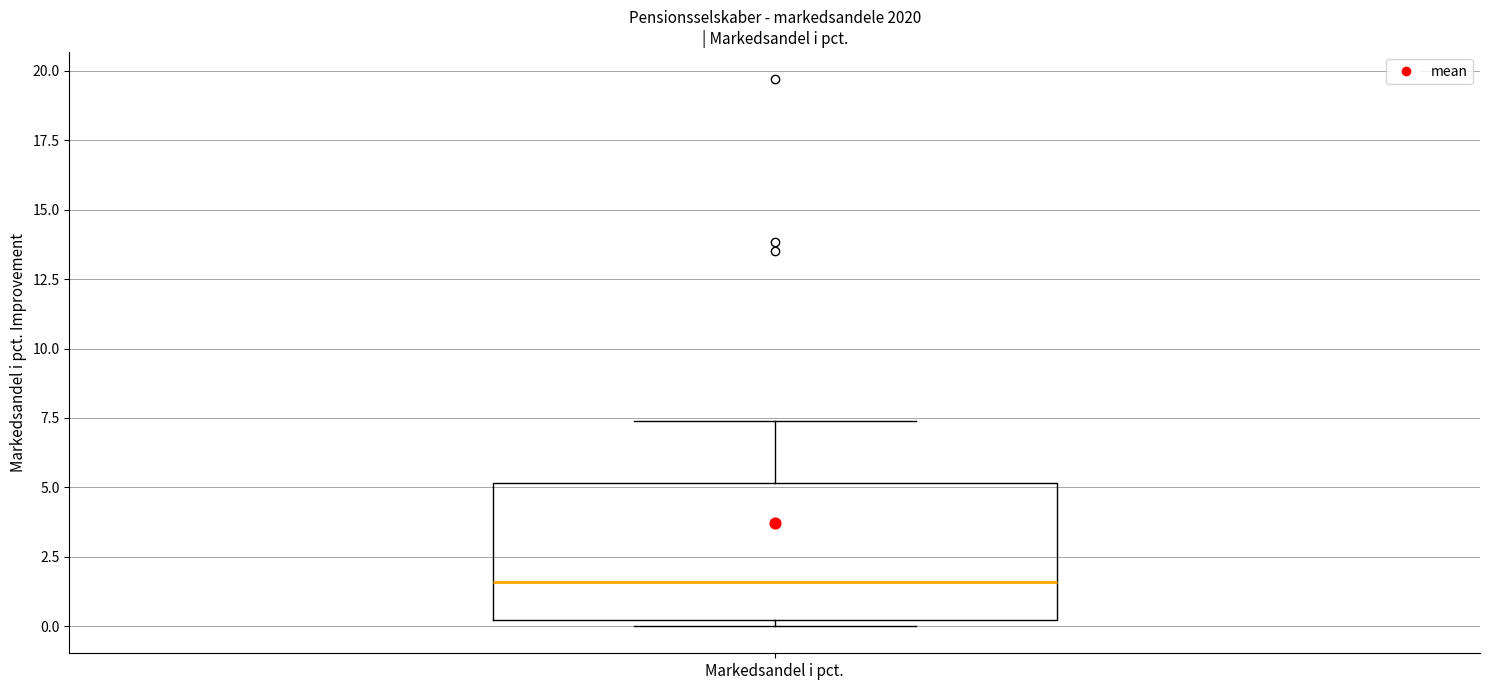

Transcribe this box plot: give where the median line is, the range the box spans, and where the two whiskers end, as read against the y-axis. The values are not printed on the chart, so give them approximately, as read against the axis.

median 1.5, box 0.0 to 5.0, whiskers 0.0 (just below the box's lower edge) to 7.5